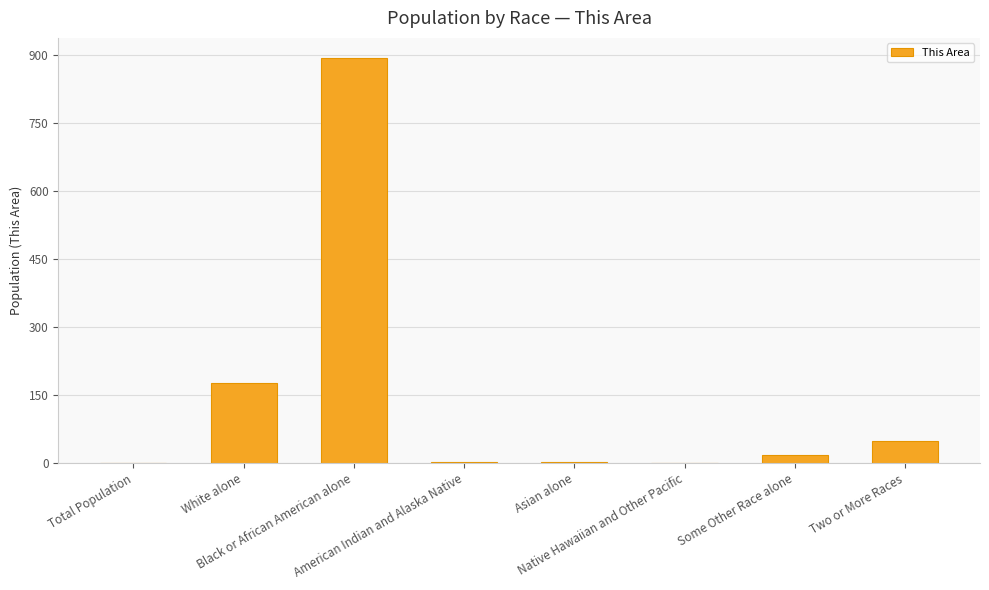

What is the greatest value displayed?

892